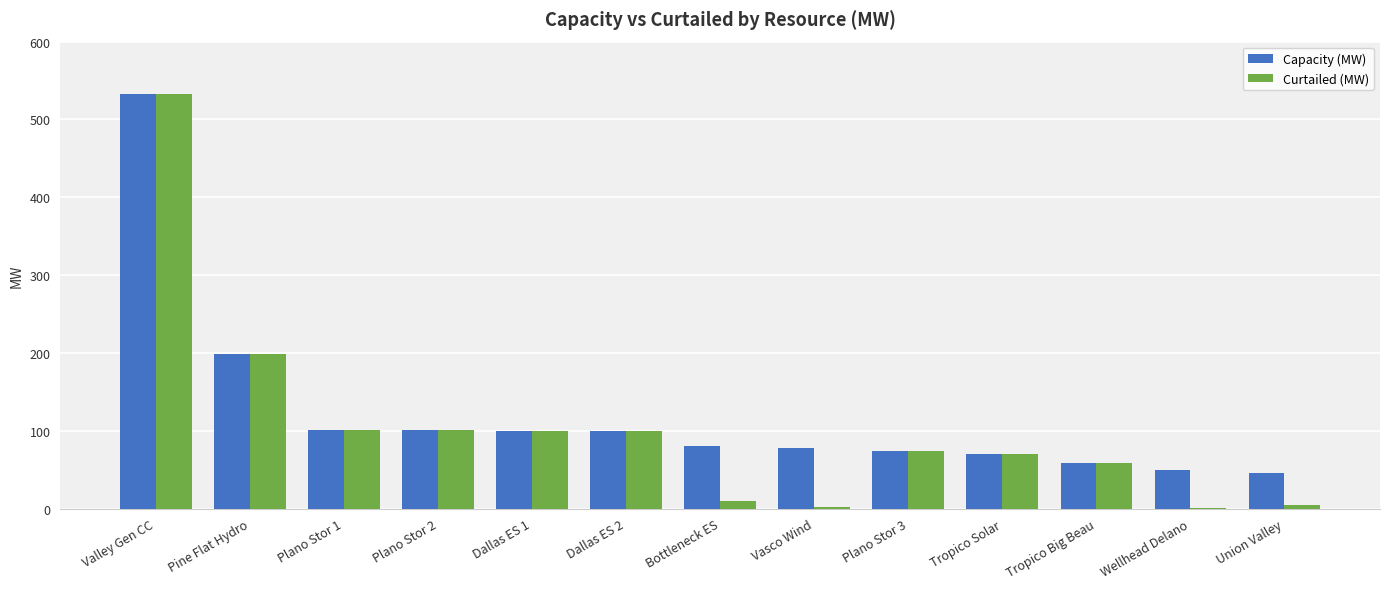

What is the sum of all Capacity (MW) values?

1588.1